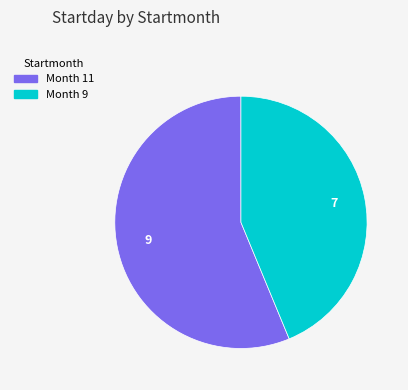

Is there a majority slice in this chart?

Yes